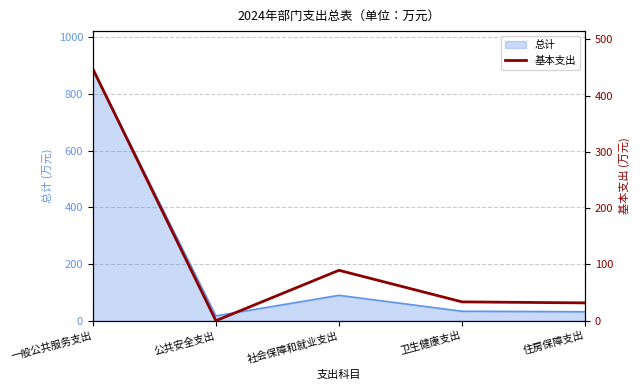

The value at 一般公共服务支出 is 673.5. True or false?

False